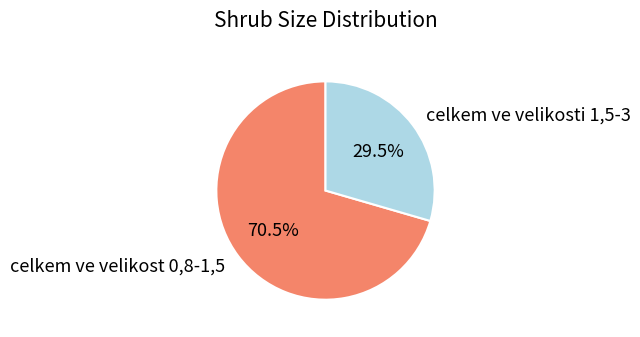

Rank the categories by value from highest to lowest.

celkem ve velikost 0,8-1,5, celkem ve velikosti 1,5-3